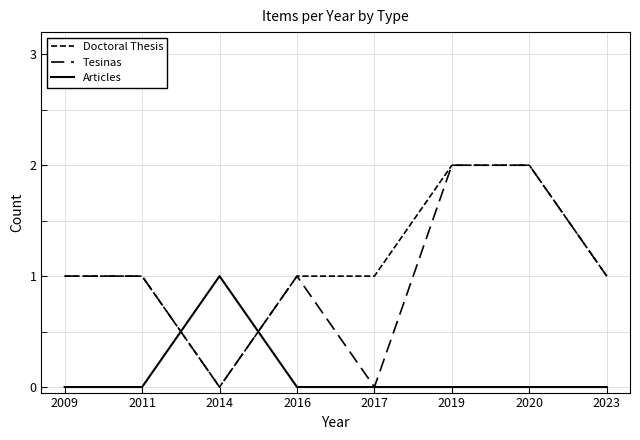

Is this an area chart (filled region under the line)?

No